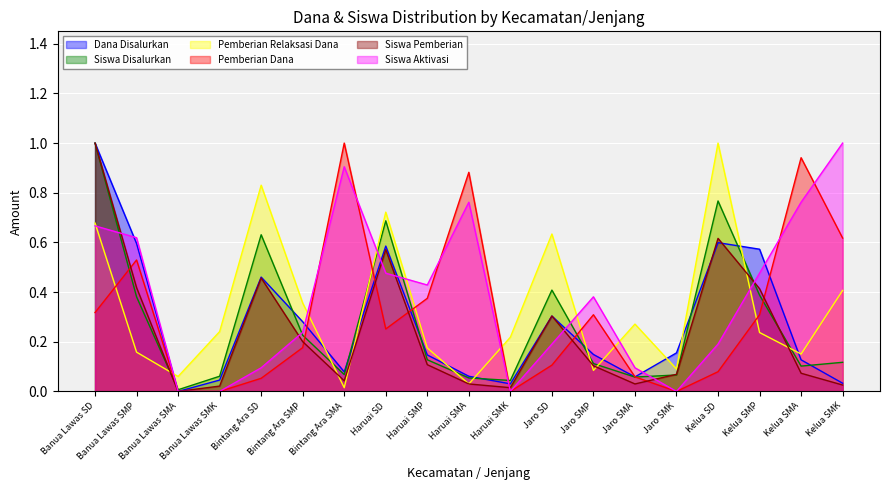

Which series has the largest range (max minus min)?

Dana Disalurkan